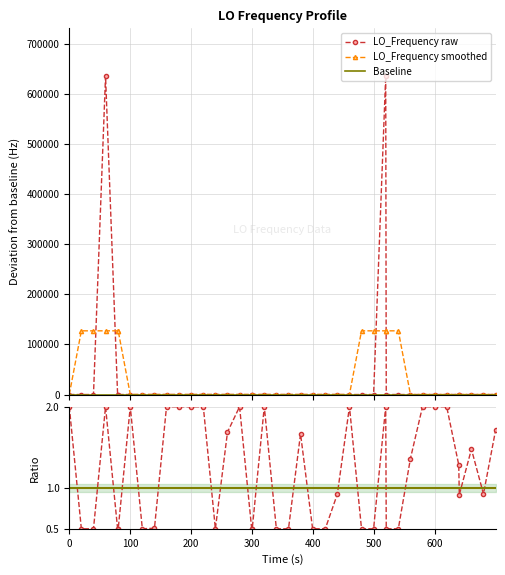

What is the value of the LO_Frequency smoothed point at the 5th from the left?

127140.3